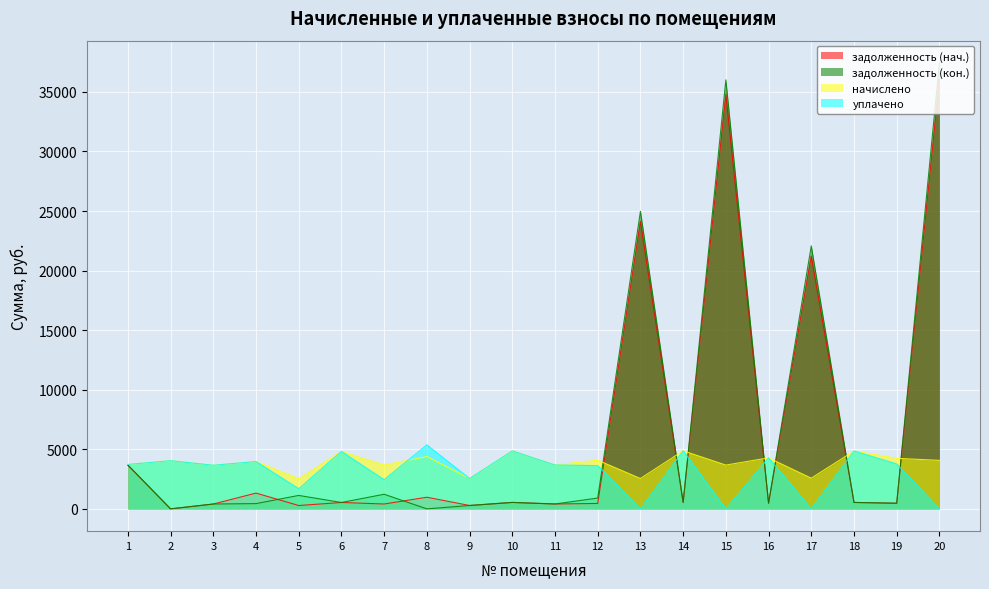

Reading left to right, extract all data points from this chart.

задолженность (нач.): 1=3672.9	2=0.0	3=407.0	4=1324.2	5=281.8	6=535.8	7=408.5	8=976.5	9=283.3	10=541.0	11=409.2	12=454.7	13=24125.1	14=541.7	15=34785.9	16=475.8	17=21214.9	18=539.5	19=471.4	20=36073.2
задолженность (кон.): 1=3672.9	2=0.0	3=407.0	4=441.4	5=1127.3	6=535.8	7=1225.4	8=0.0	9=283.3	10=541.0	11=409.2	12=907.7	13=24975.0	14=541.7	15=36011.3	16=475.8	17=22073.6	18=539.5	19=471.4	20=37430.3
начислено: 1=3728.8	2=4045.1	3=3662.9	4=3972.6	5=2536.4	6=4822.4	7=3676.1	8=4394.2	9=2549.5	10=4868.6	11=3682.7	12=4084.6	13=2549.5	14=4875.1	15=3676.1	16=4282.2	17=2575.9	18=4855.3	19=4242.7	20=4071.4
уплачено: 1=3728.8	2=4045.1	3=3662.9	4=3972.6	5=1690.9	6=4822.4	7=2447.7	8=5370.6	9=2549.5	10=4868.6	11=3682.7	12=3630.7	13=0.0	14=4875.1	15=0.0	16=4282.2	17=0.0	18=4855.3	19=3771.3	20=0.0